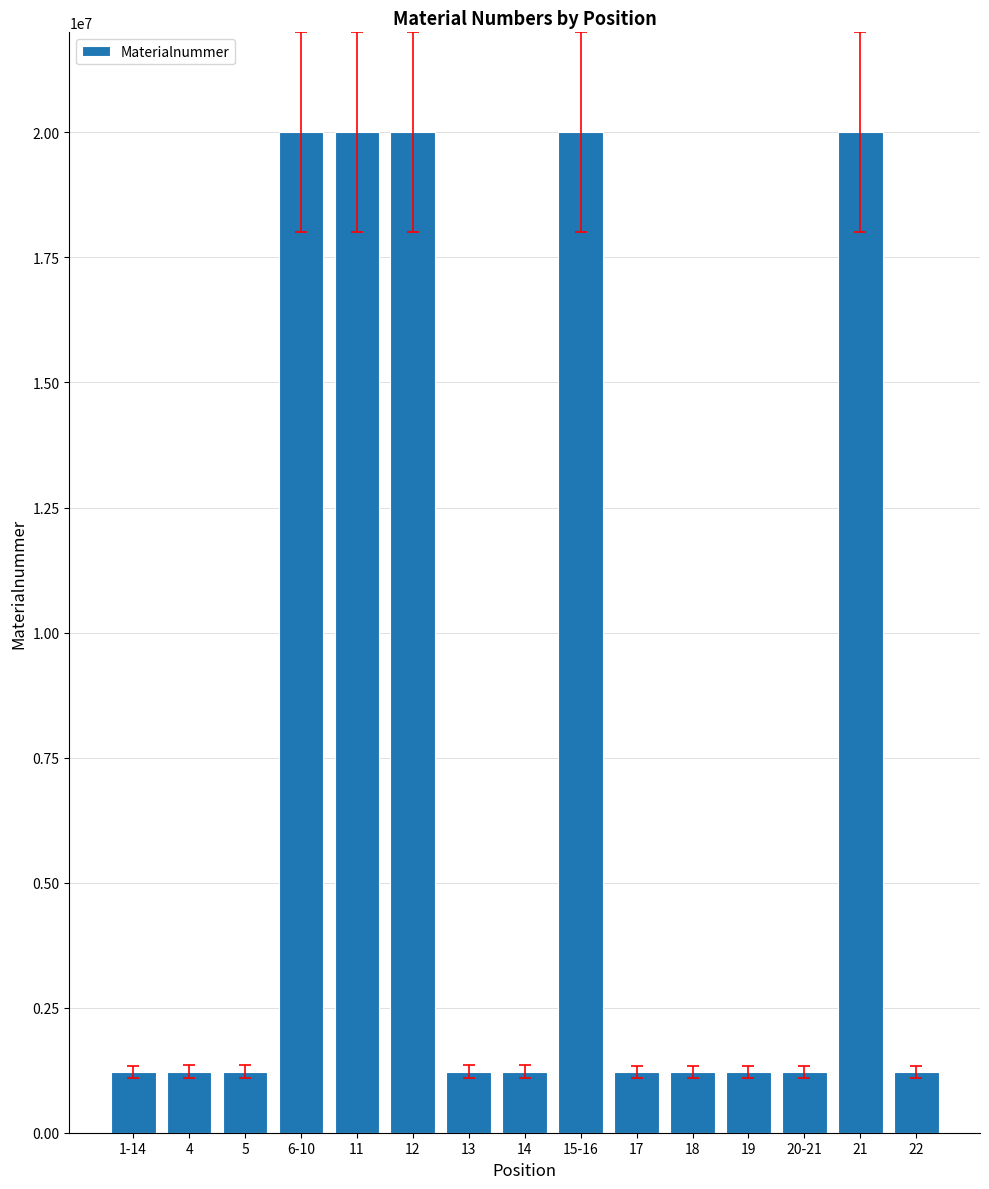

What is the minimum value shown in the chart?

1220046